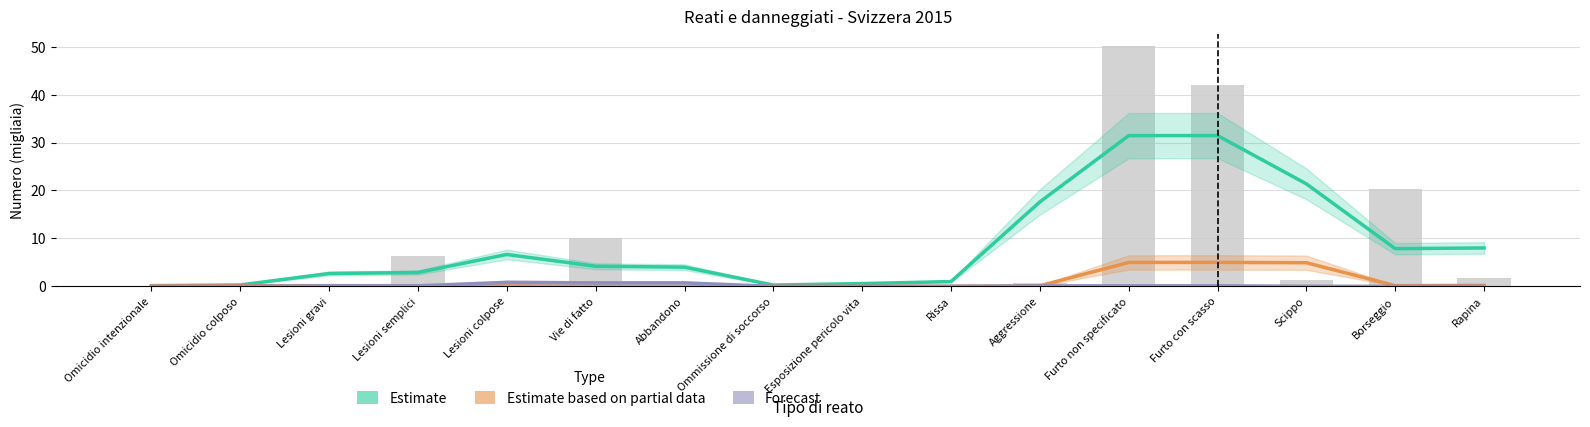

Reading left to right, what are all the values shown in this chart?

Estimate (Reati): Omicidio intenzionale=0.1	Omicidio colposo=0.3	Lesioni gravi=2.7	Lesioni semplici=2.9	Lesioni colpose=6.6	Vie di fatto=4.2	Abbandono=4.0	Ommissione di soccorso=0.3	Esposizione pericolo vita=0.6	Rissa=1.0	Aggressione=17.6	Furto non specificato=31.4	Furto con scasso=31.5	Scippo=21.4	Borseggio=7.9	Rapina=8.0
Estimate based on partial data (Tentato): Omicidio intenzionale=0.1	Omicidio colposo=0.1	Lesioni gravi=0.1	Lesioni semplici=0.1	Lesioni colpose=0.1	Vie di fatto=0.0	Abbandono=0.0	Ommissione di soccorso=0.0	Esposizione pericolo vita=0.0	Rissa=0.0	Aggressione=0.1	Furto non specificato=5.0	Furto con scasso=5.0	Scippo=4.9	Borseggio=0.1	Rapina=0.2
Forecast (Ripetuto): Omicidio intenzionale=0.0	Omicidio colposo=0.0	Lesioni gravi=0.1	Lesioni semplici=0.1	Lesioni colpose=0.8	Vie di fatto=0.7	Abbandono=0.7	Ommissione di soccorso=0.0	Esposizione pericolo vita=0.0	Rissa=0.0	Aggressione=0.1	Furto non specificato=0.1	Furto con scasso=0.1	Scippo=0.0	Borseggio=0.0	Rapina=0.0